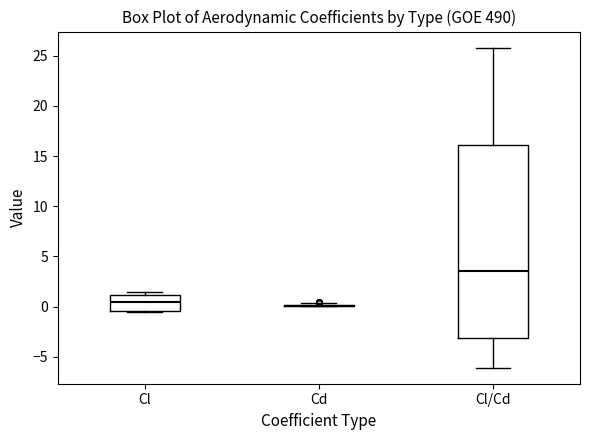

Reading left to right, transcribe this box plot: for each box, give where its median line is, the range the box spans, and where its two whiskers end, as read against the y-axis. The values are not printed on the chart, so give them approximately, as read against the axis.

Cl: median 0.5, box -0.5 to 1.0, whiskers -0.5 to 1.5
Cd: box collapsed to a line at 0.0, whiskers 0.0 to 0.5
Cl/Cd: median 3.5, box -3.0 to 16.0, whiskers -6.0 to 26.0